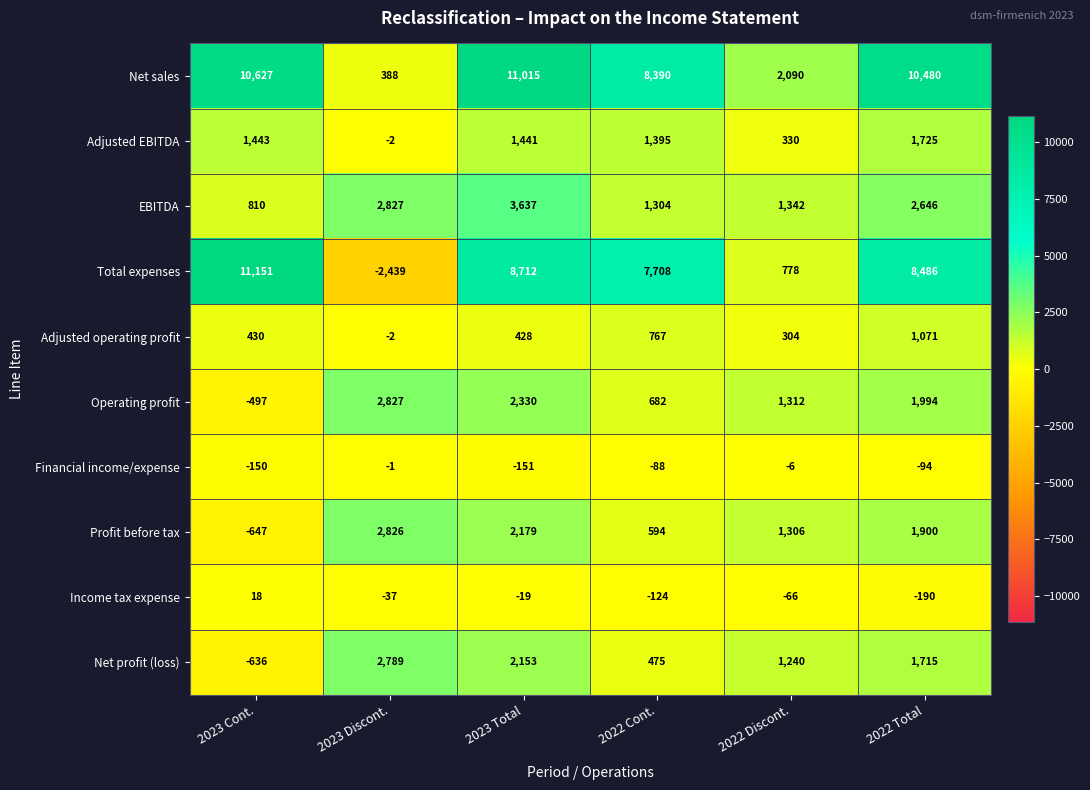

At which category does the chart reach its minimum across all series?

2023 Discont.